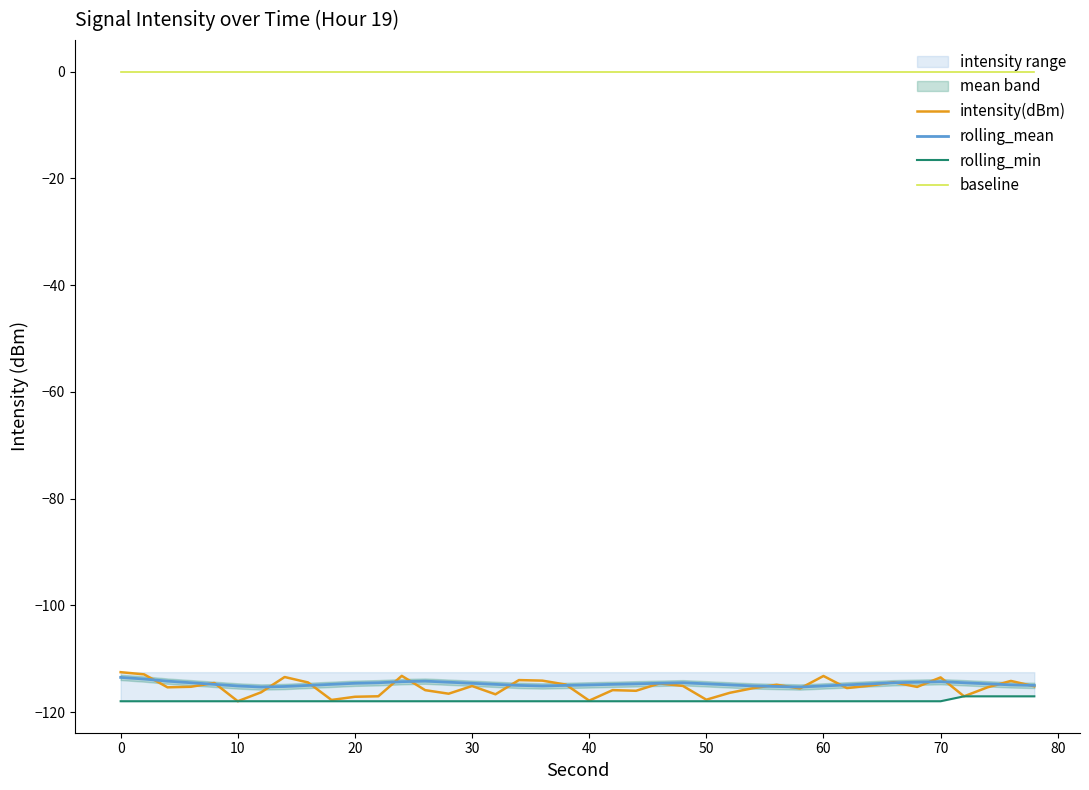

What is the minimum value for rolling_min?

-118.0